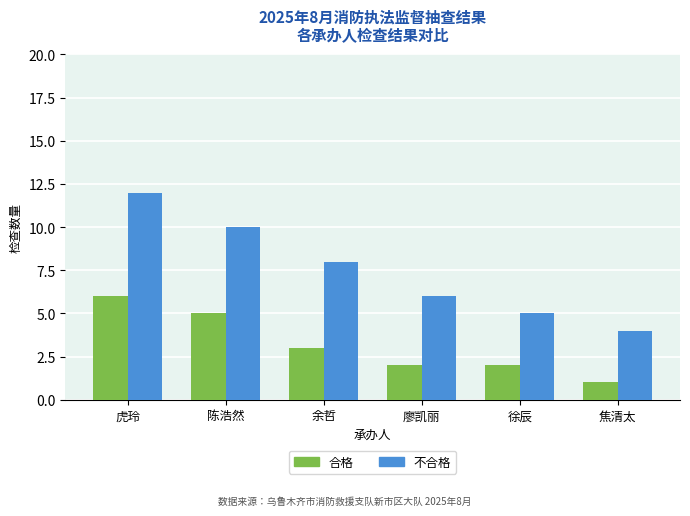

Rank the series by their maximum value, from lowest to highest.

合格, 不合格